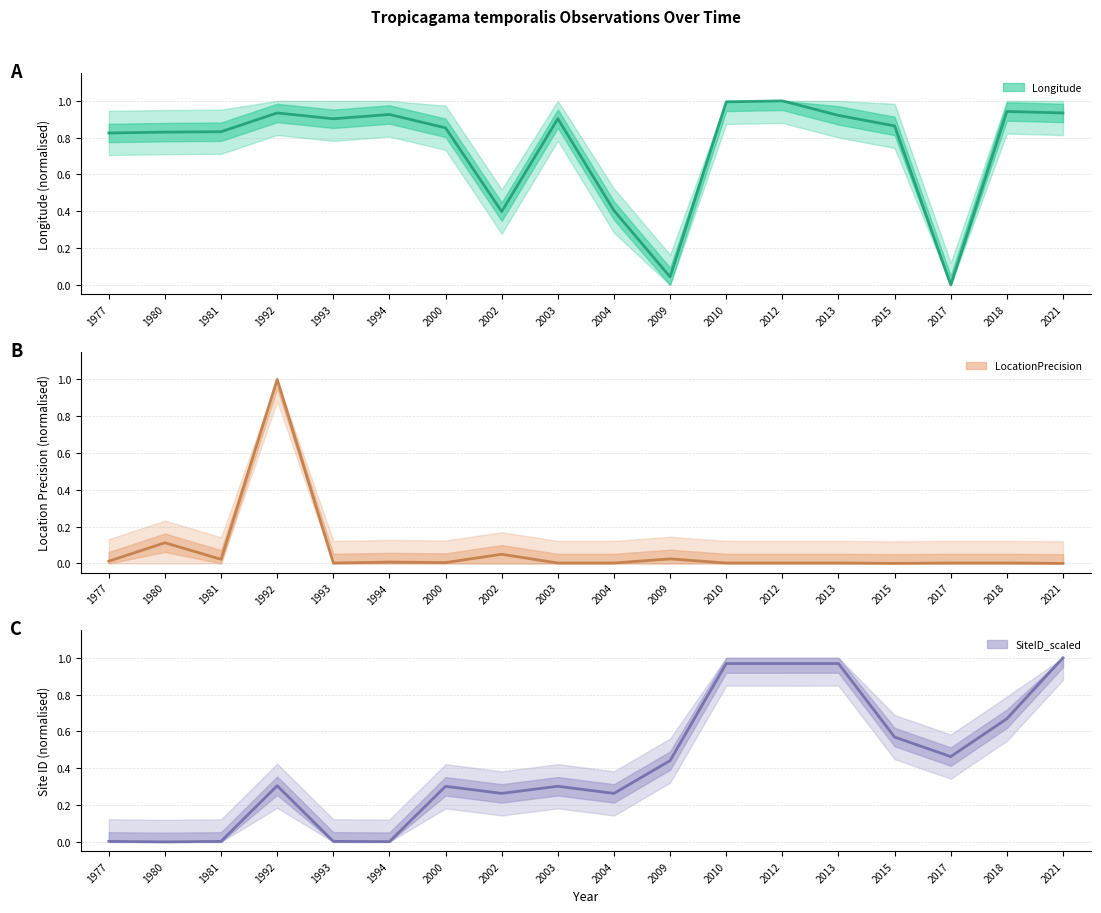

Which has a higher value, 2009 or 2017?

2009